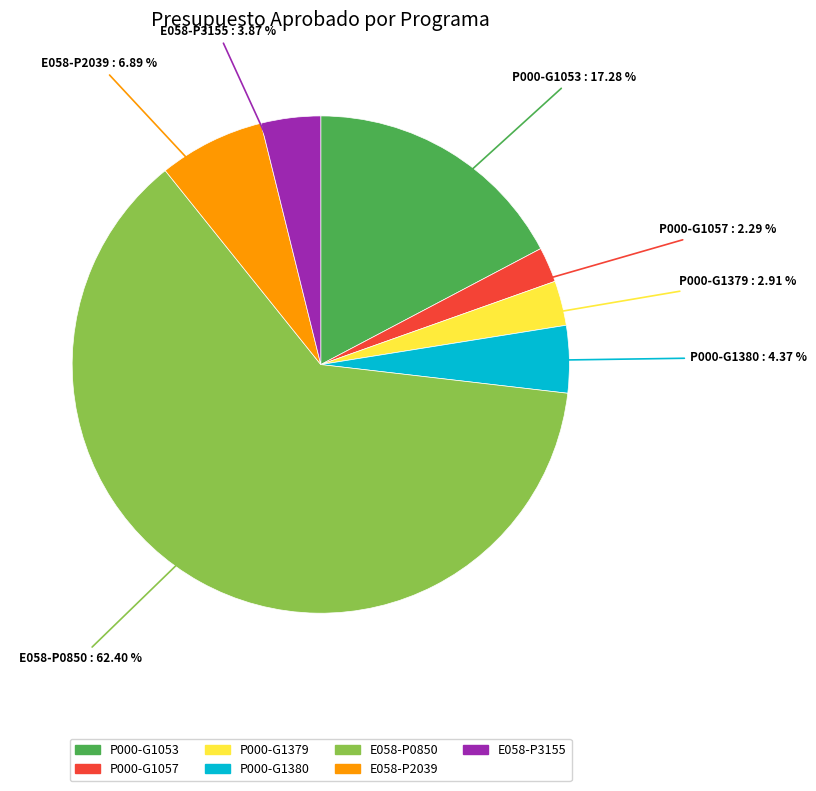

Rank the categories by value from lowest to highest.

P000-G1057, P000-G1379, E058-P3155, P000-G1380, E058-P2039, P000-G1053, E058-P0850